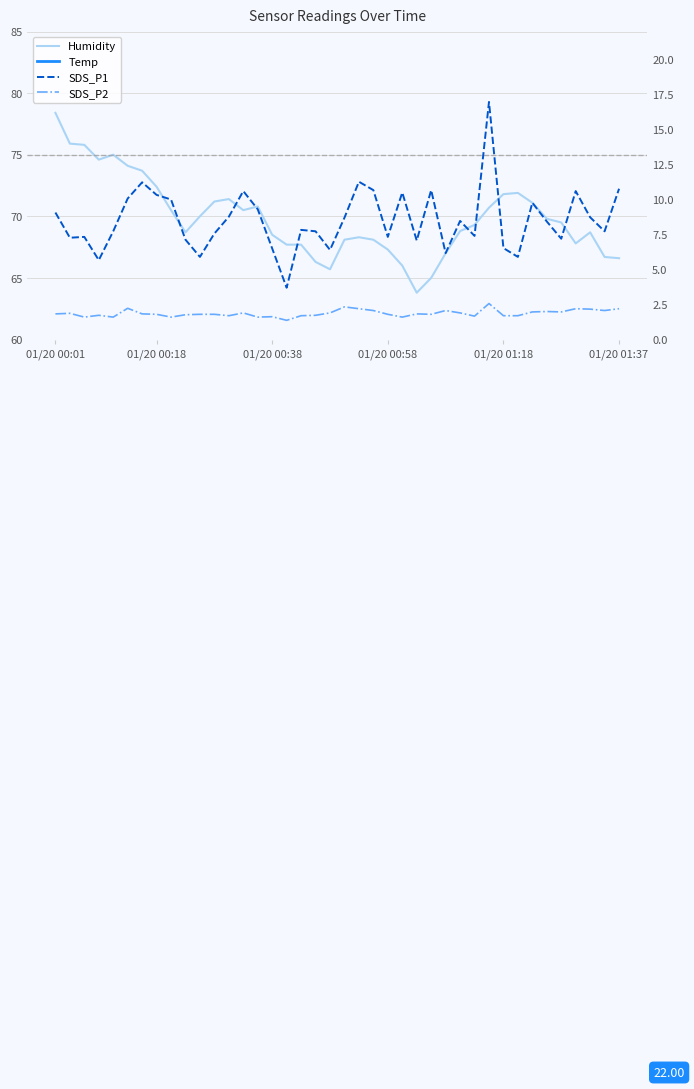

What is the difference between the second highest and second lowest values in the SDS_P2 series?

0.7